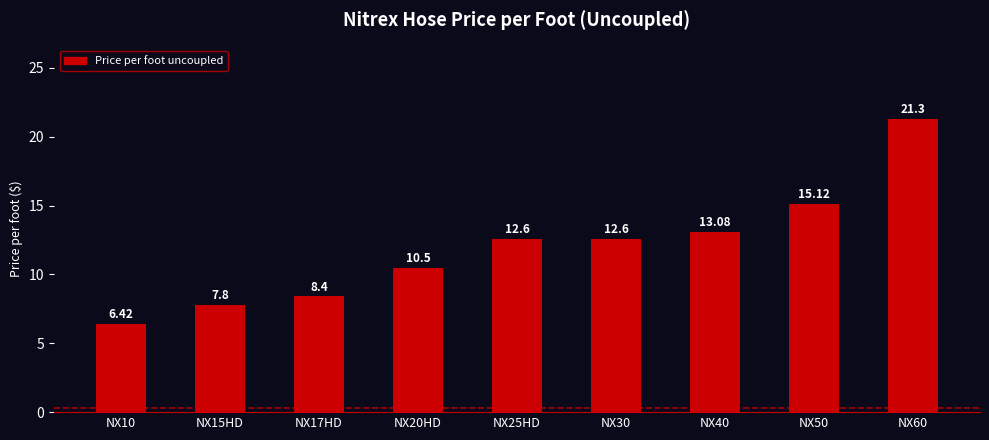

Read the value at NX10.

6.4